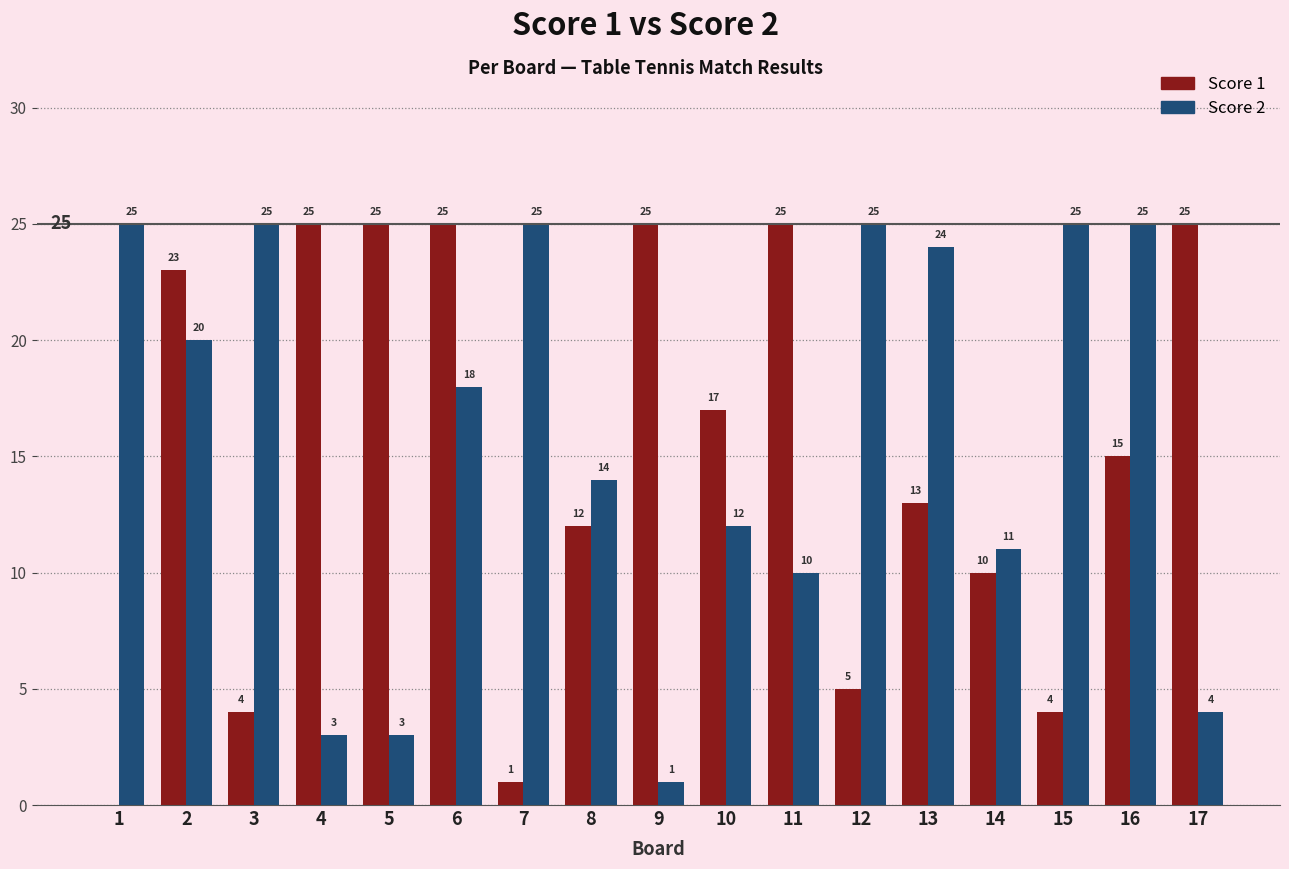

Which series changed the most between 14 and 16?

Score 2